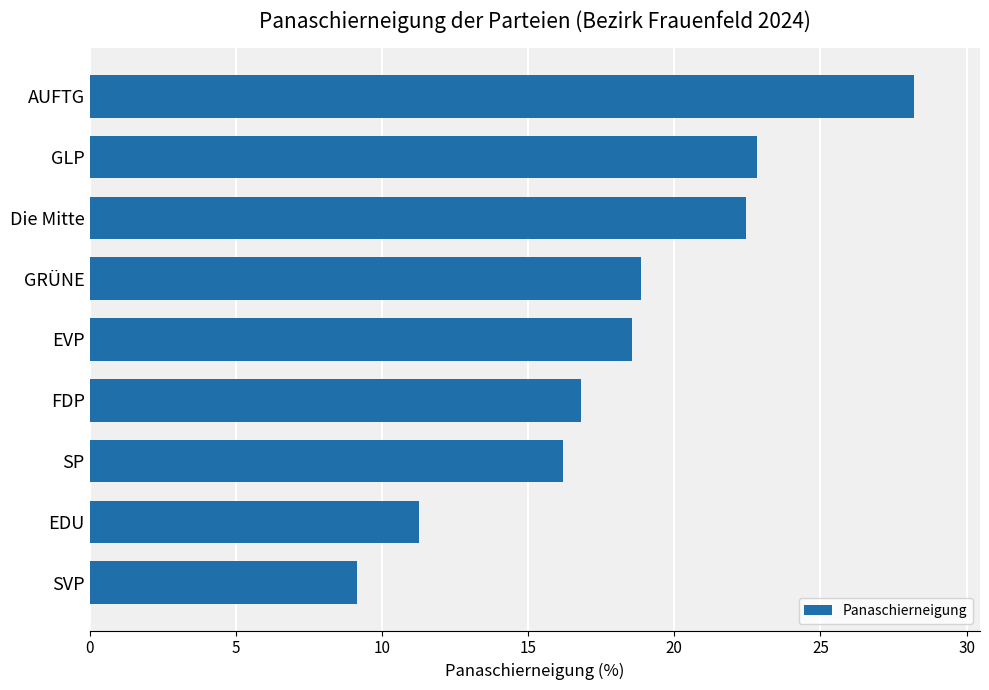

What is the average value?

18.3